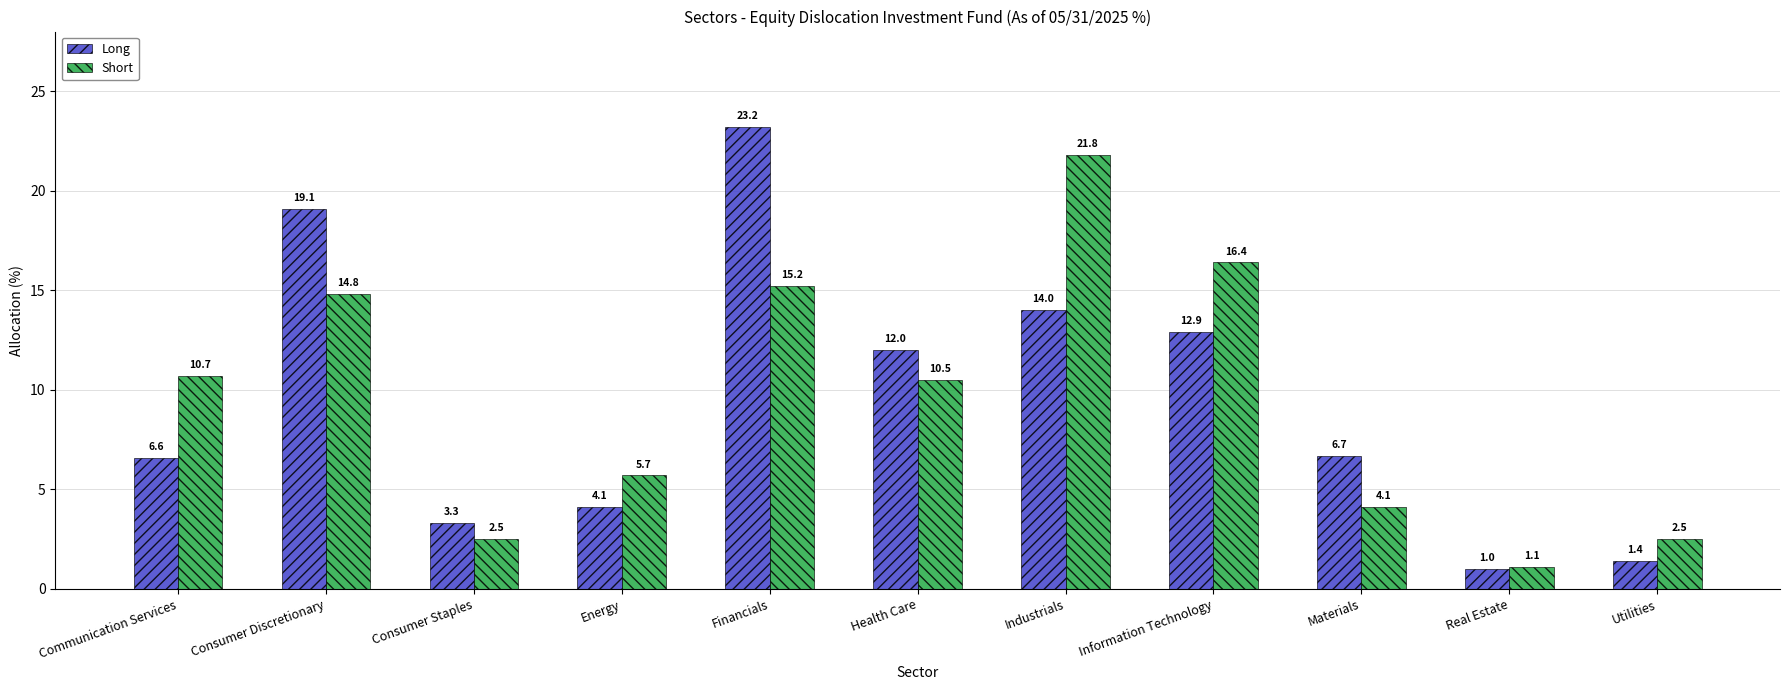

At which label is Long closest to 12?

Health Care